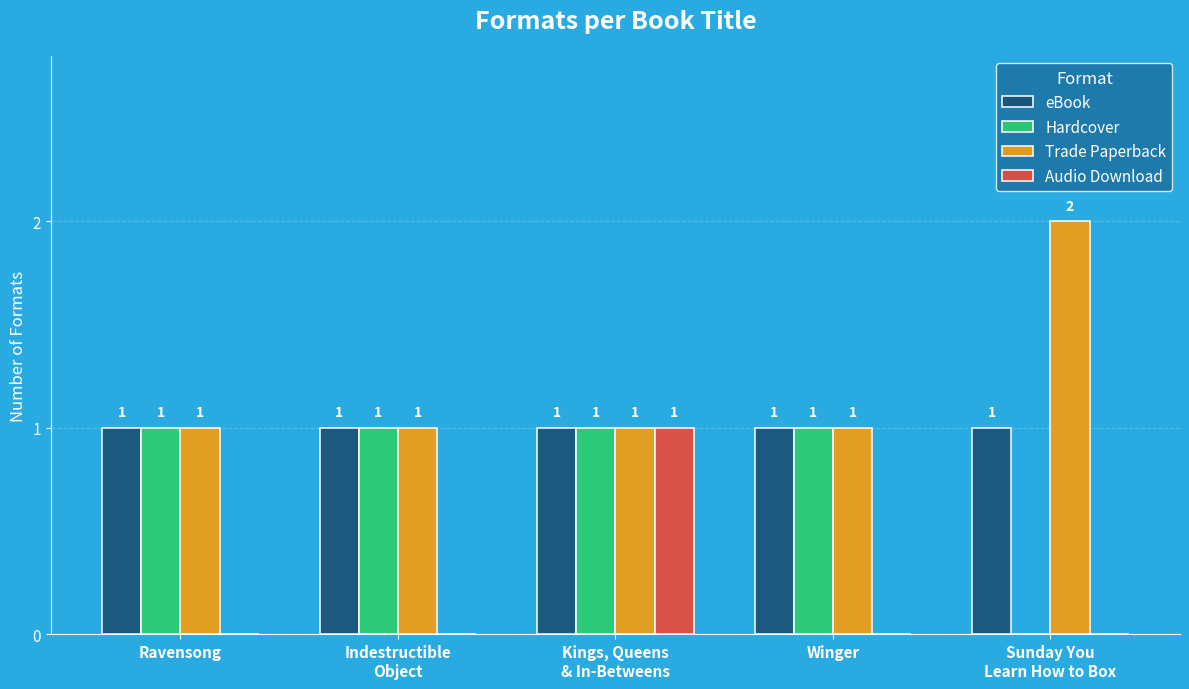

Does the chart contain stacked bars?

No